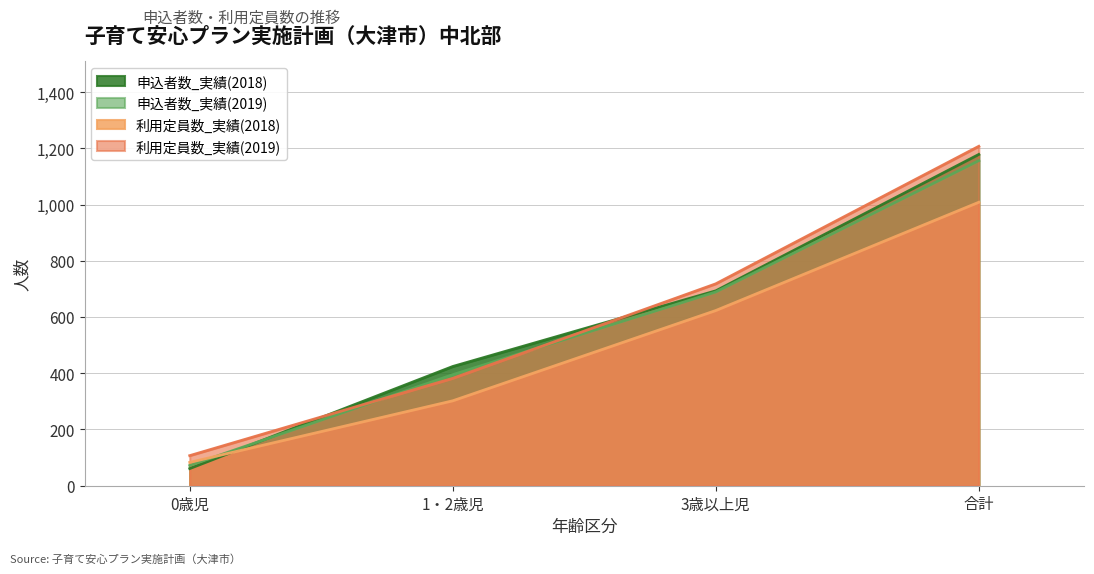

Does the chart display data point markers on the line(s)?

No